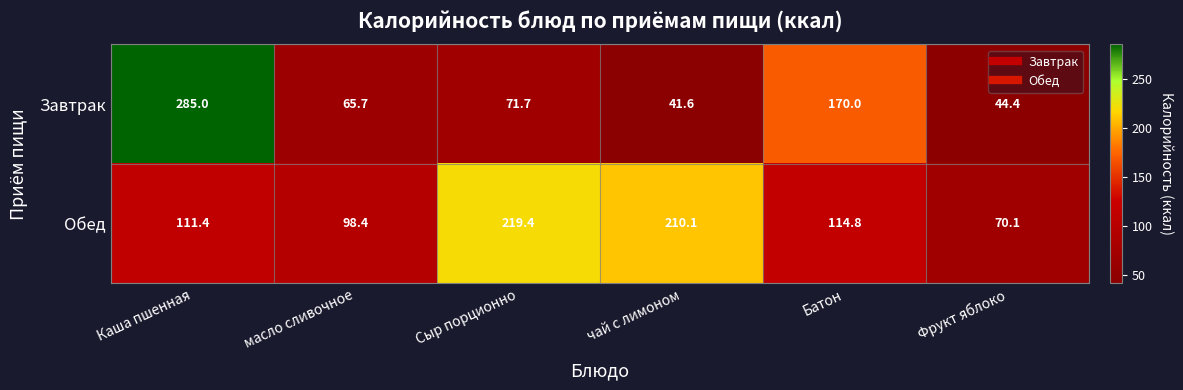

What is the difference between the Обед values at Каша пшенная and Сыр порционно?

108.0